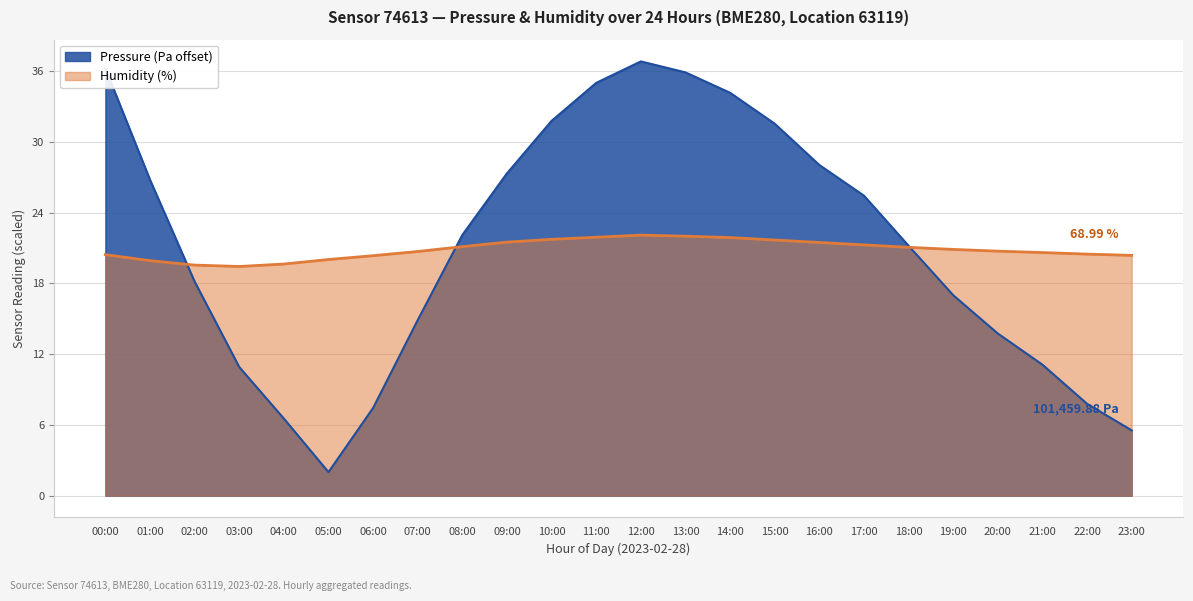

True or false: humidity has more than 2 interior local peaks.

False